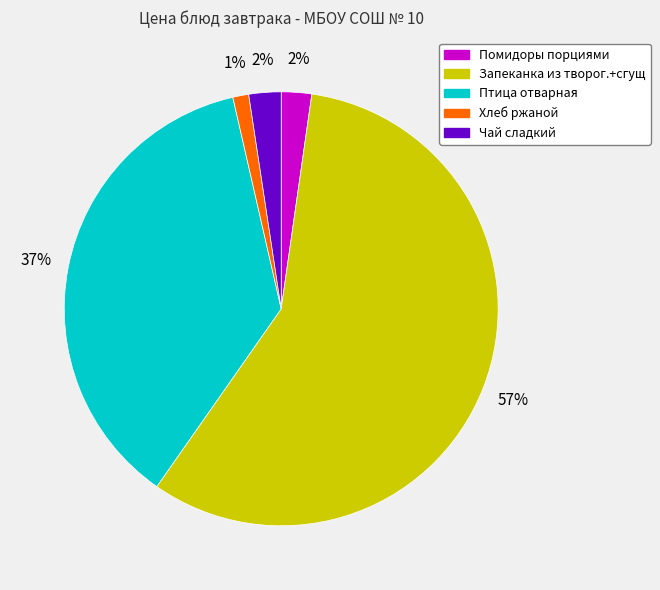

Count the number of slices in the pie.

5